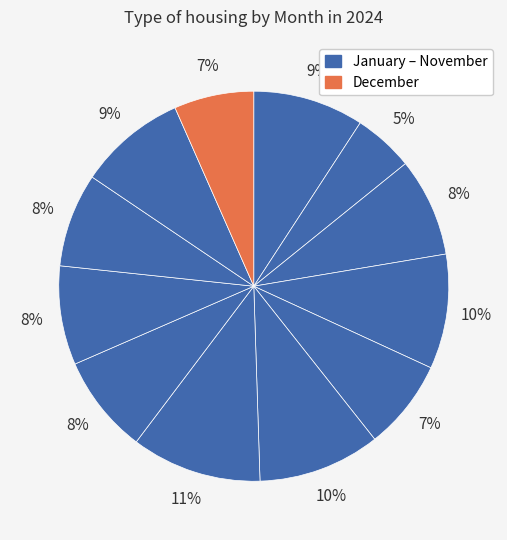

How many slices are in this pie chart?

12